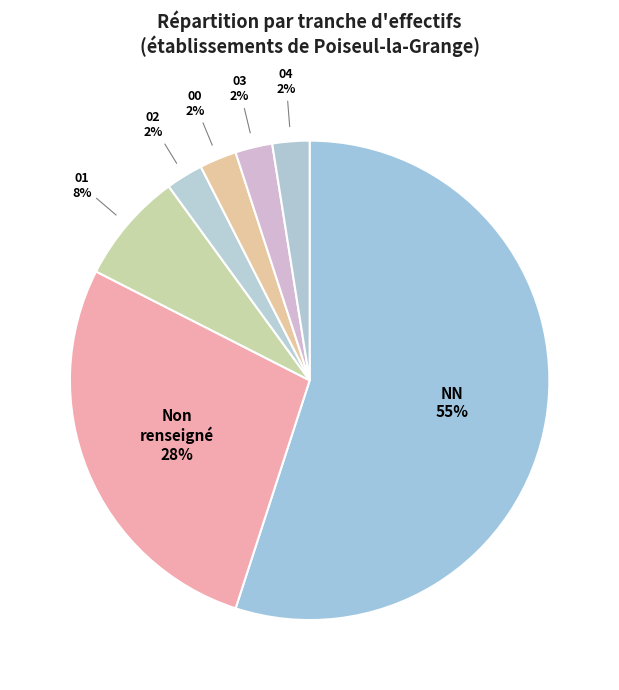

How many segments does this pie chart have?

7